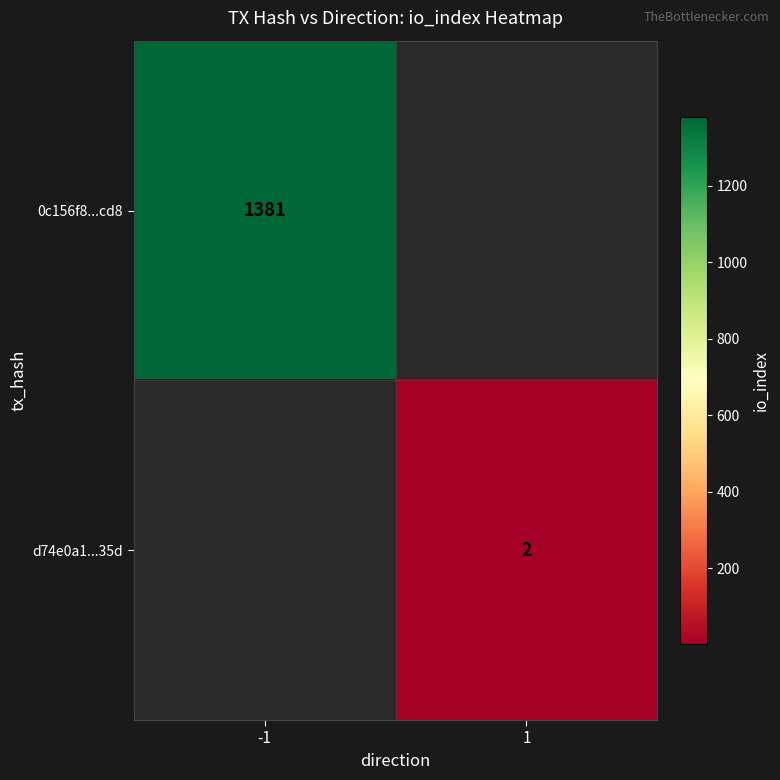

The 0c156f8...cd8 series shows 500.2 at -1. True or false?

False